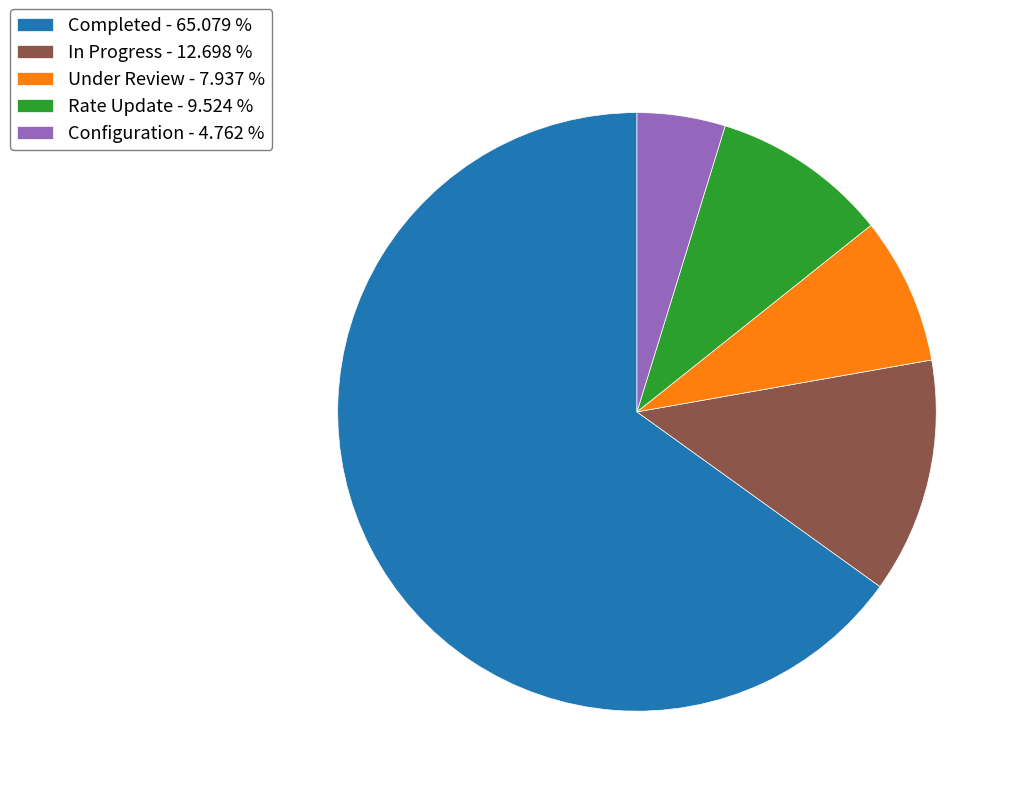

Do Under Review - 7.937 % and Rate Update - 9.524 % together represent more than half of the pie?

No